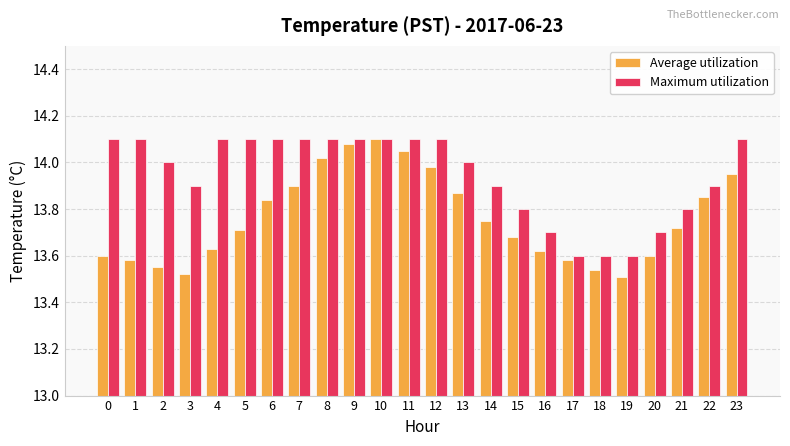

List the series in order of their overall mean, highest first.

Maximum utilization, Average utilization